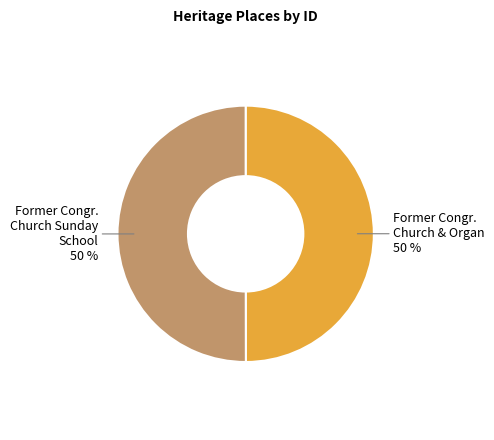

To the nearest percent, what is the average slice percentage?

50%